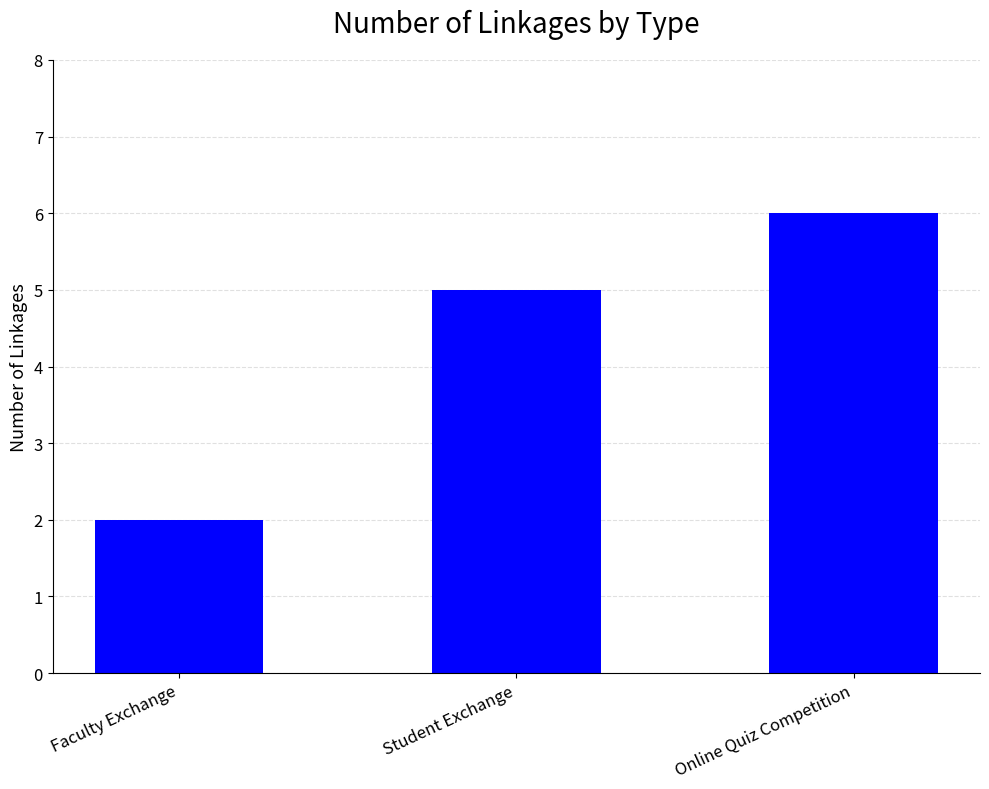

At which label is the value closest to 4?

Student Exchange